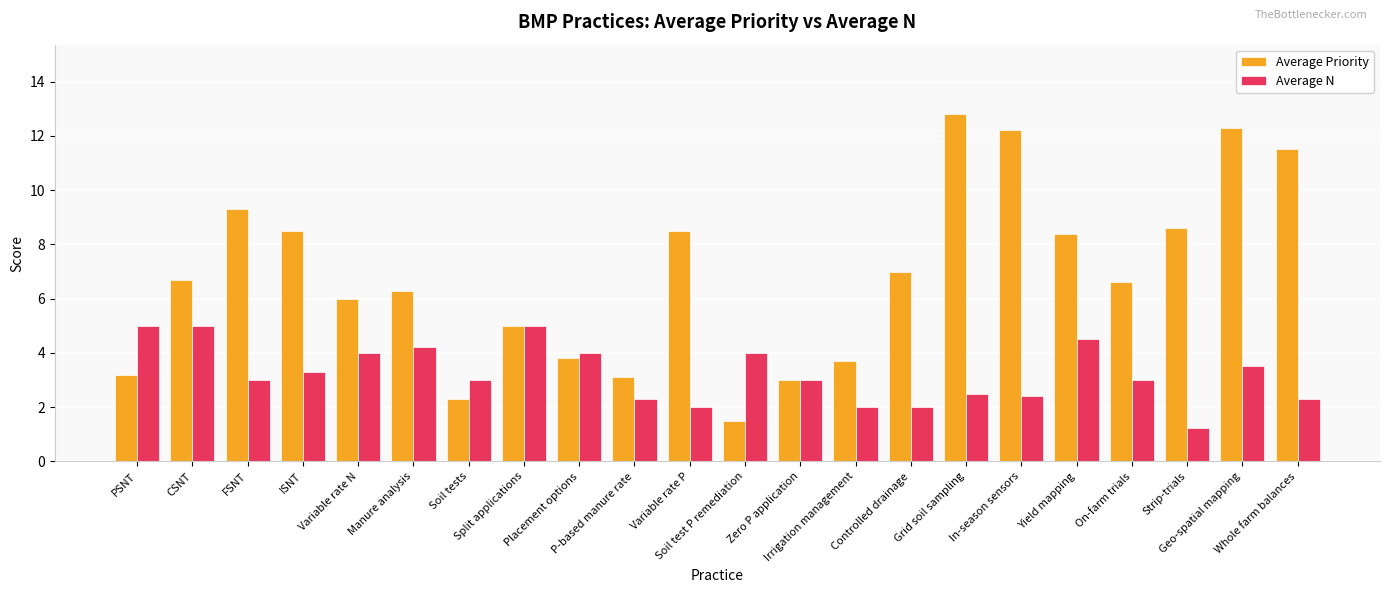

How many groups of bars are there?

22